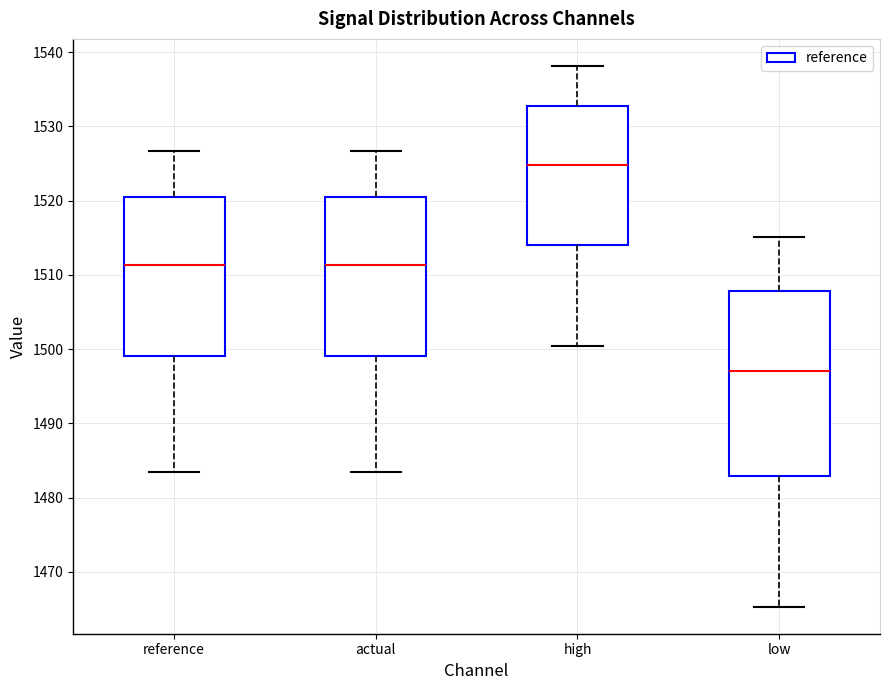

Which box has the highest median line?

high